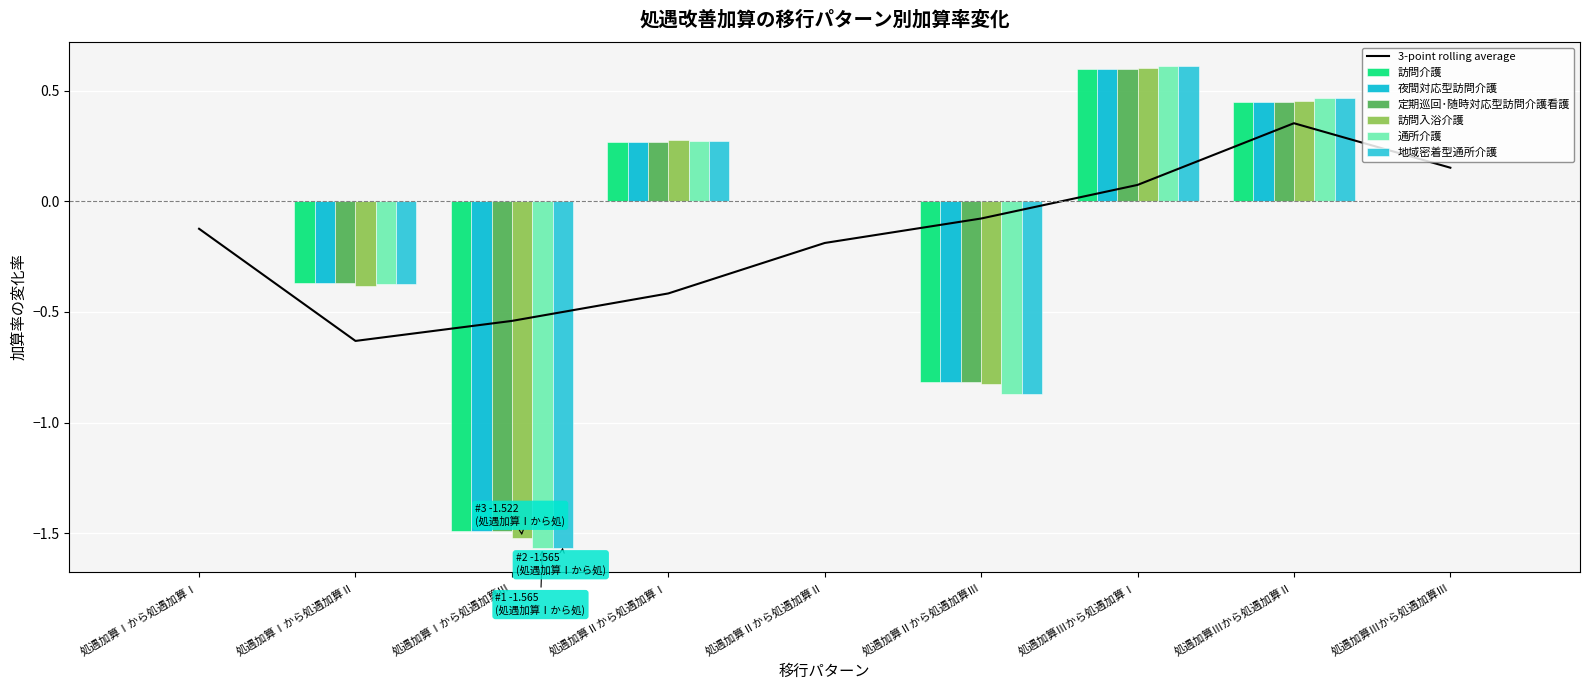

What are all the series names shown in the legend?

訪問介護, 夜間対応型訪問介護, 定期巡回･随時対応型訪問介護看護, 訪問入浴介護, 通所介護, 地域密着型通所介護